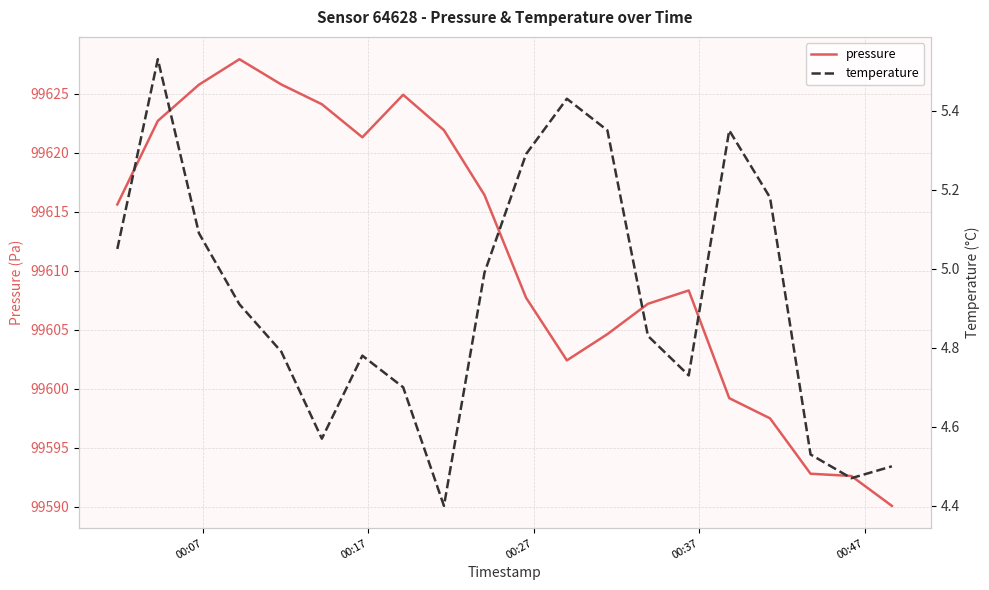

How many values in the pressure series exceed 99615?

10